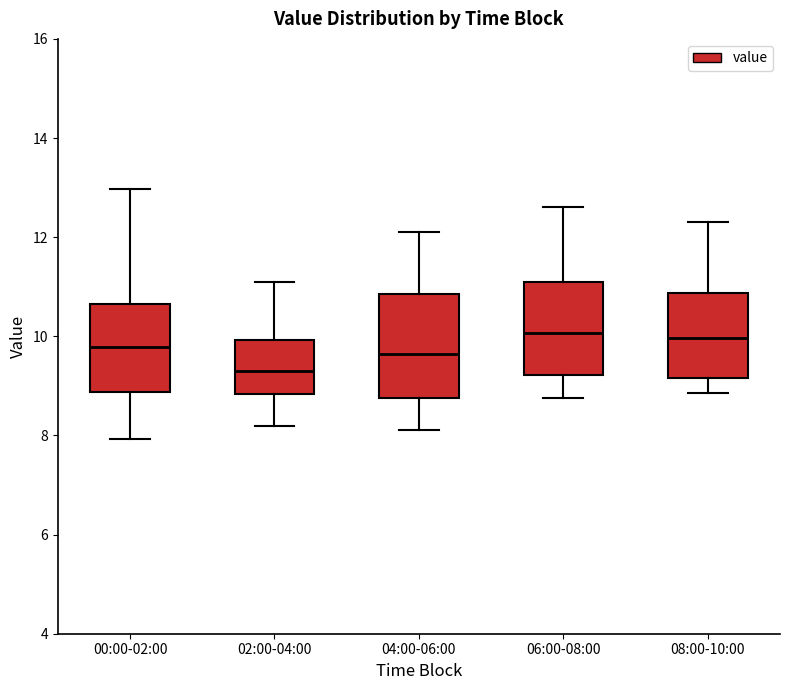

Where does the median line of the box for 00:00-02:00 sit on the y-axis? The values are not printed on the chart, so give them approximately, as read against the axis.

9.8